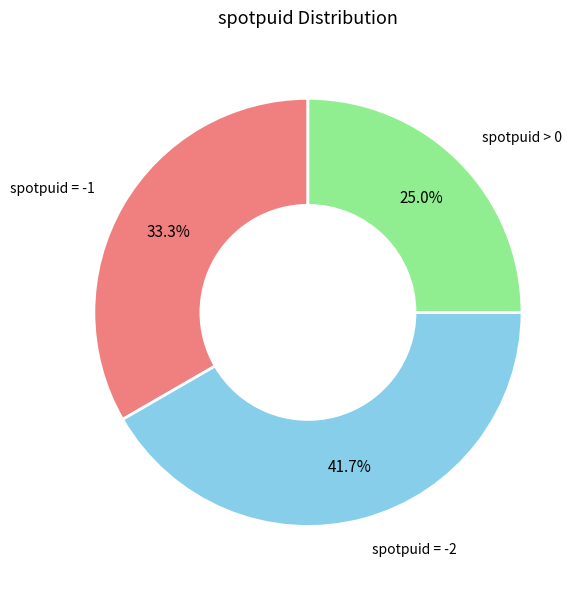

Is there any slice that represents more than half of the pie?

No